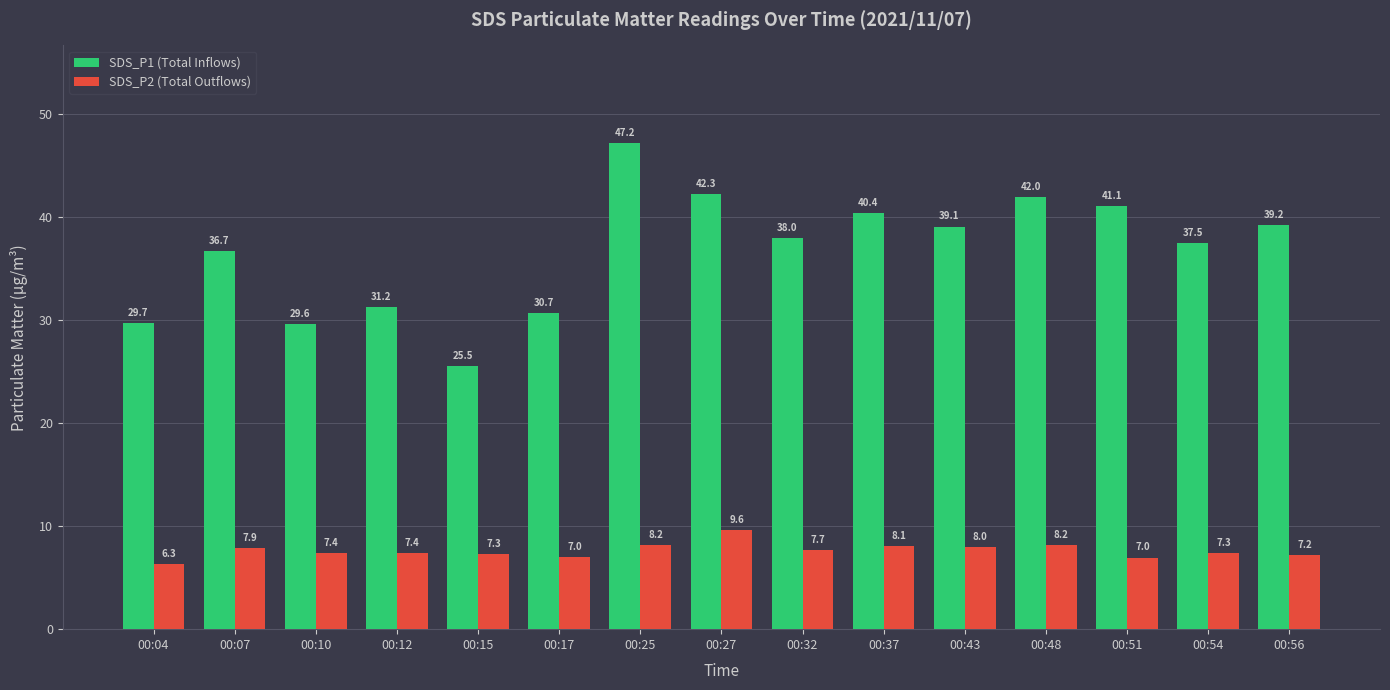

What is the difference between the maximum and second lowest values in the SDS_P2 (Total Outflows) series?

2.7